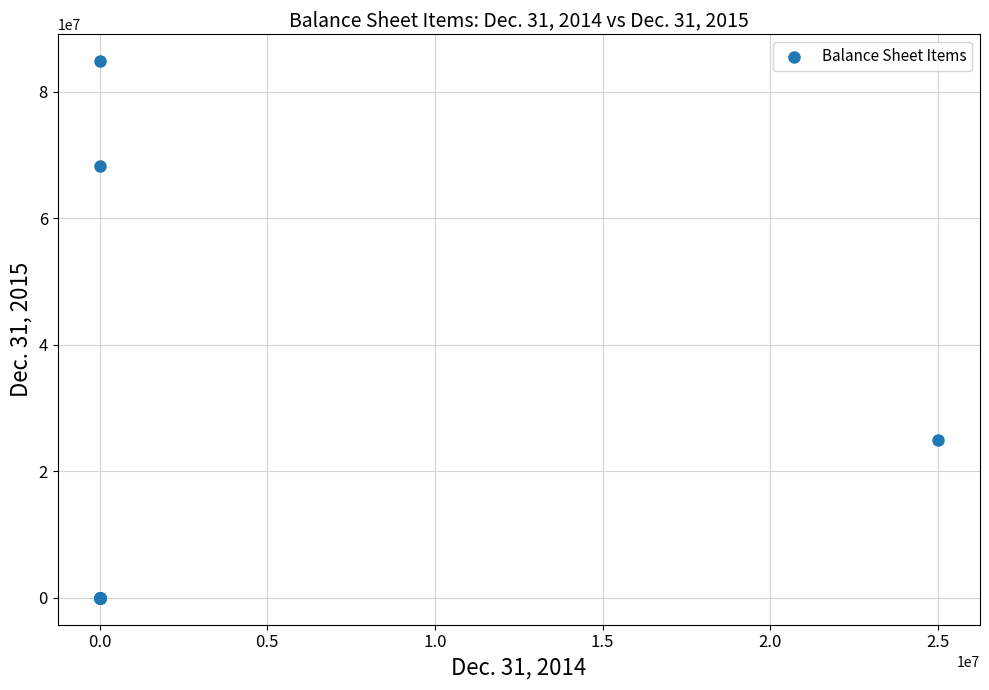

What Y value in the scatter plot is closest to 42413141?

25000000.0